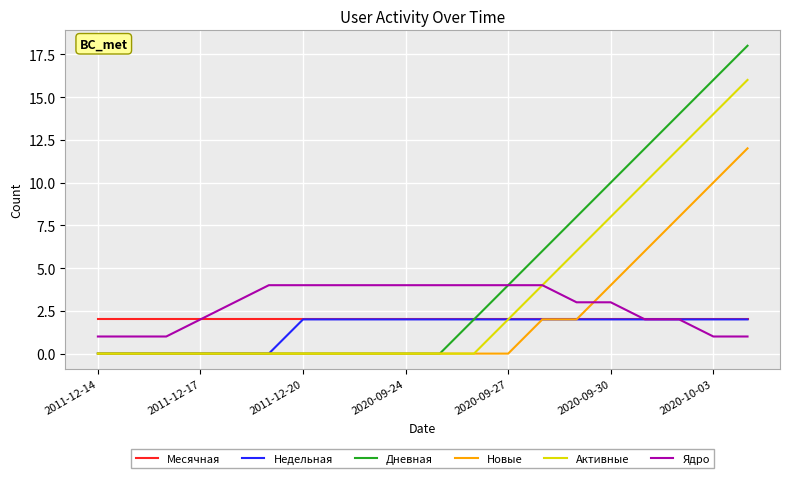

Does the chart have visible grid lines?

Yes